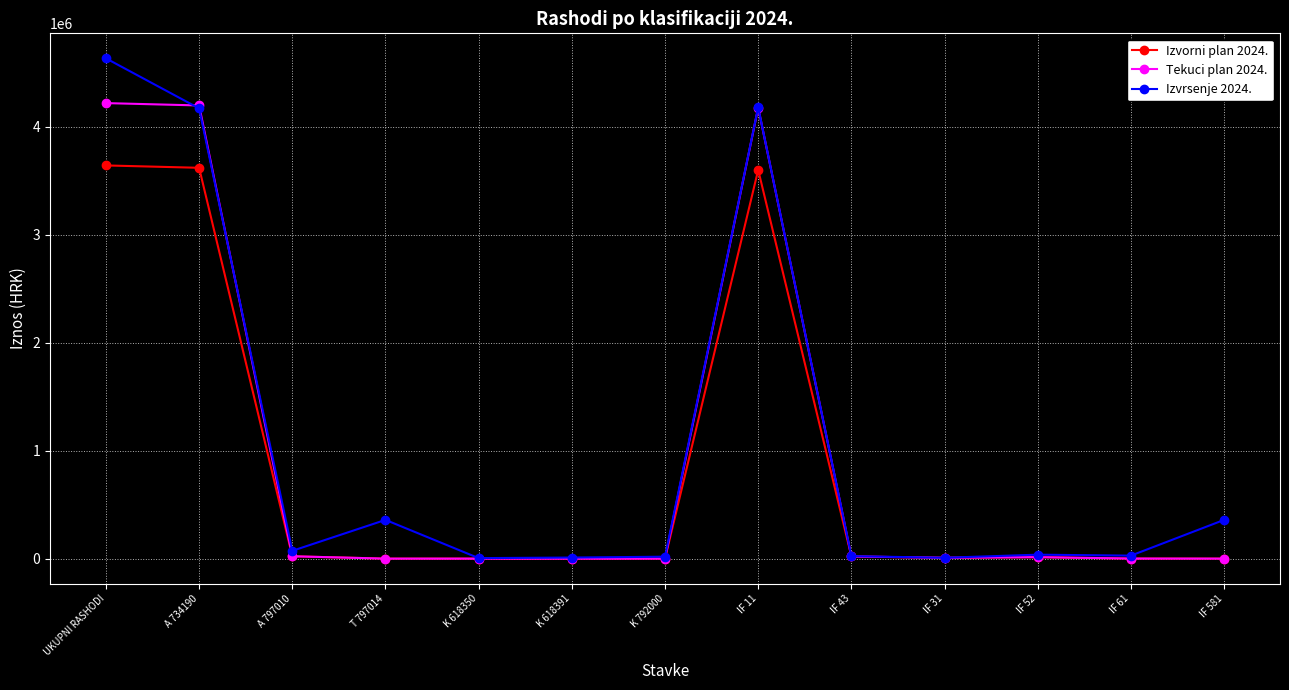

True or false: Tekuci plan 2024. has a value of -2468155.0 at K 792000.

False